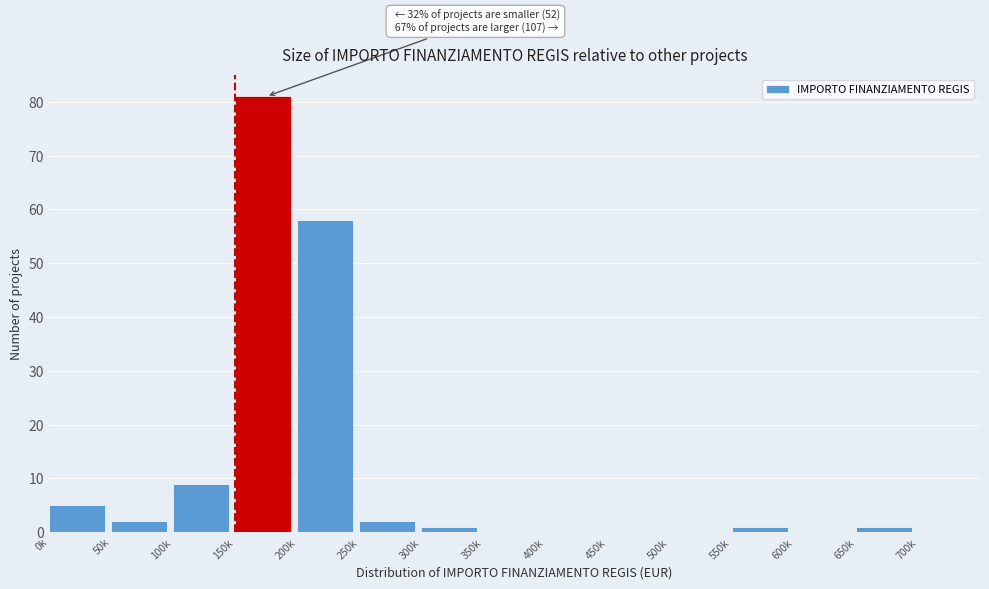

Reading right to left, transcribe all the data shown in this chart.

700k=0	650k=1	600k=0	550k=1	500k=0	450k=0	400k=0	350k=0	300k=1	250k=2	200k=58	150k=81	100k=9	50k=2	0k=5